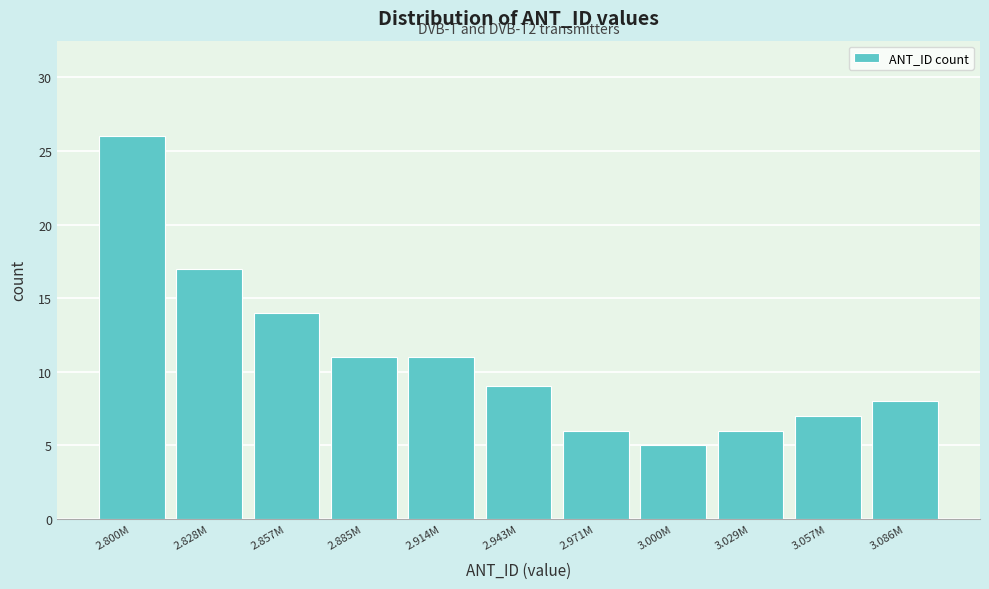

Reading left to right, extract all data points from this chart.

2.800M=26	2.828M=17	2.857M=14	2.885M=11	2.914M=11	2.943M=9	2.971M=6	3.000M=5	3.029M=6	3.057M=7	3.086M=8